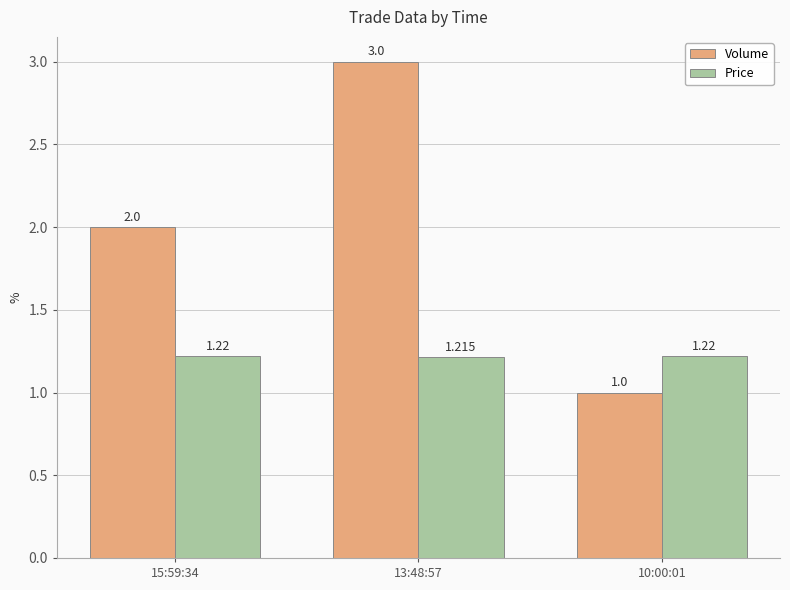

What is the value of the Volume bar at the 2nd from the left?

3.0